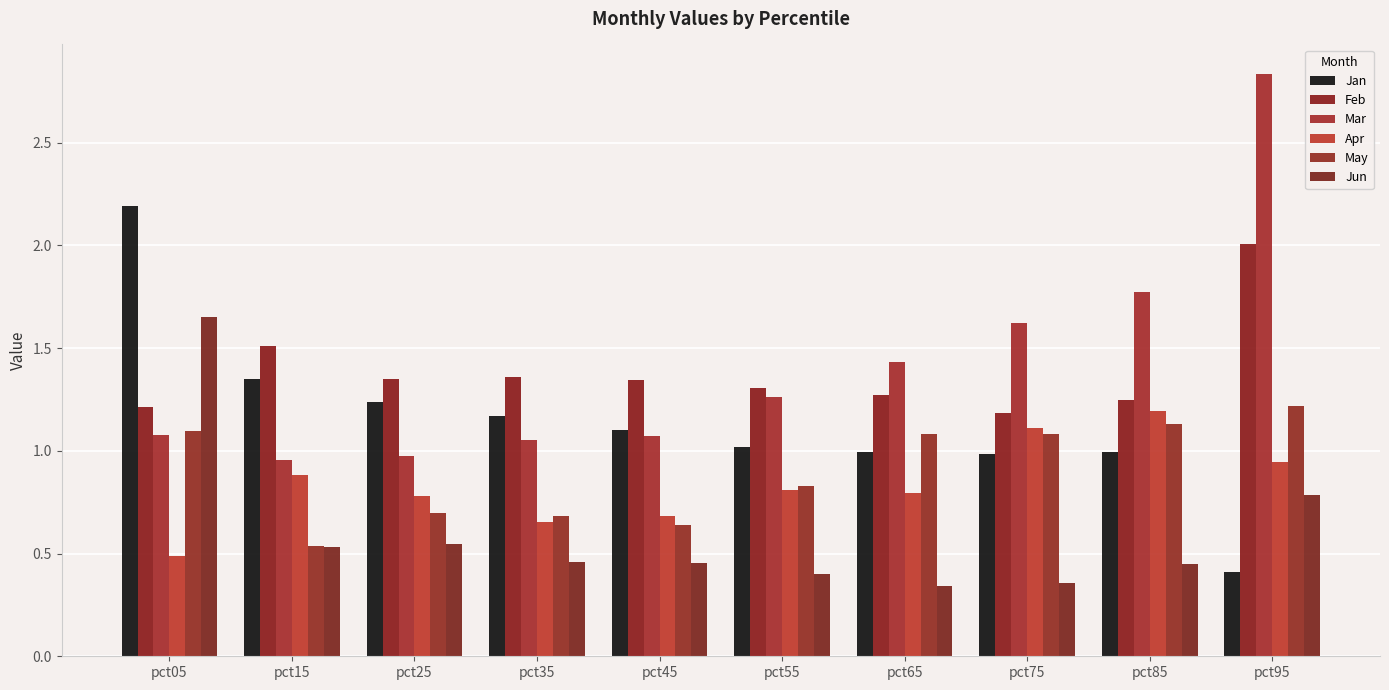

Between pct55 and pct75, which series saw the biggest shift?

Mar